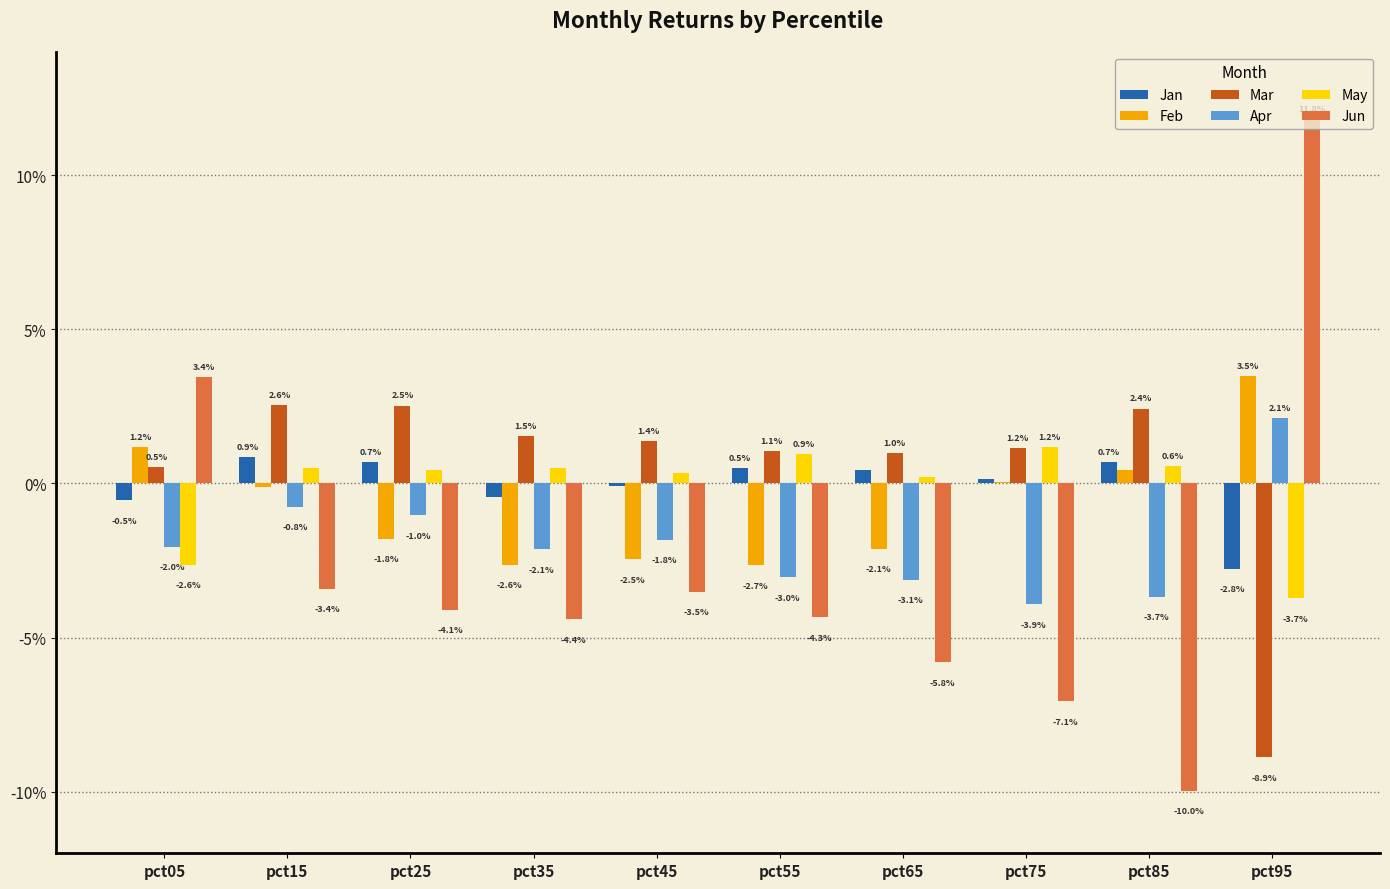

What are all the series names shown in the legend?

Jan, Feb, Mar, Apr, May, Jun